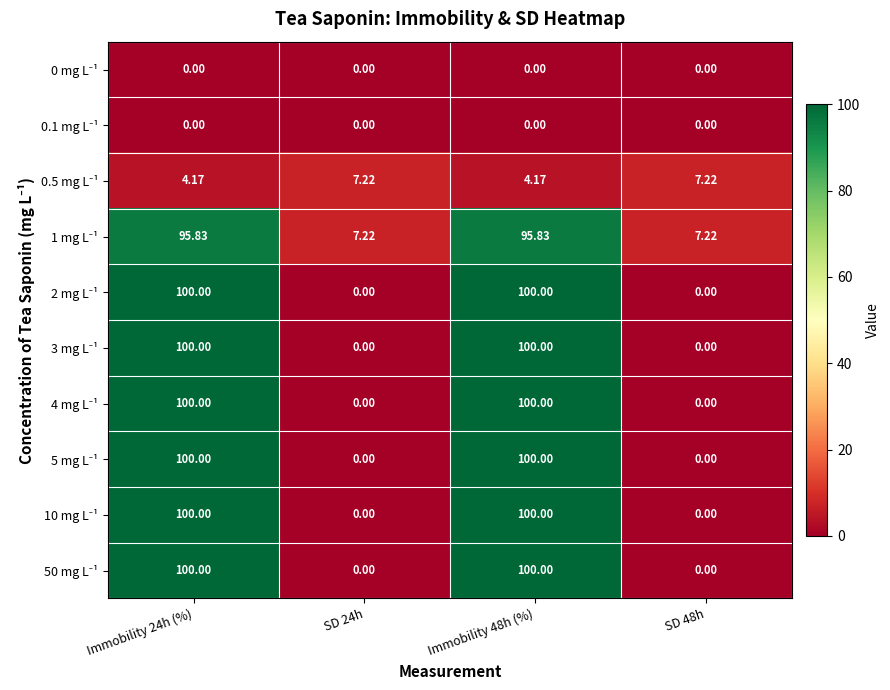

How many data points does each series have?

4